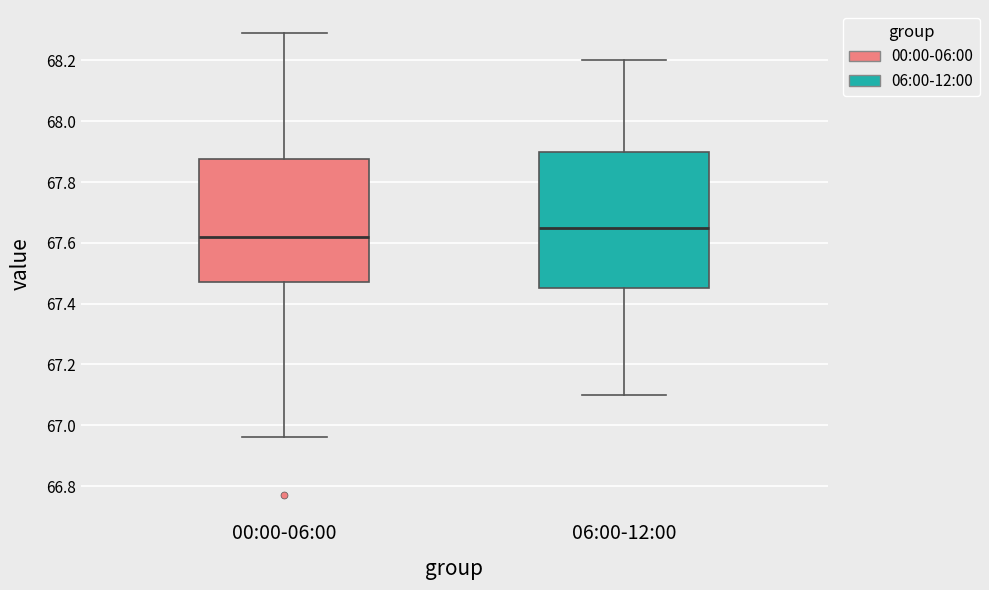

Which box has the lowest median line?

00:00-06:00